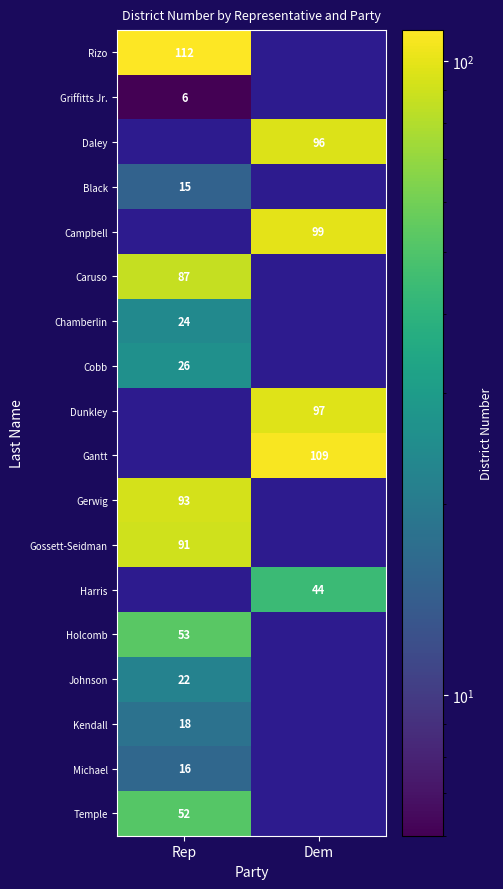

Count the number of data series in this chart.

18